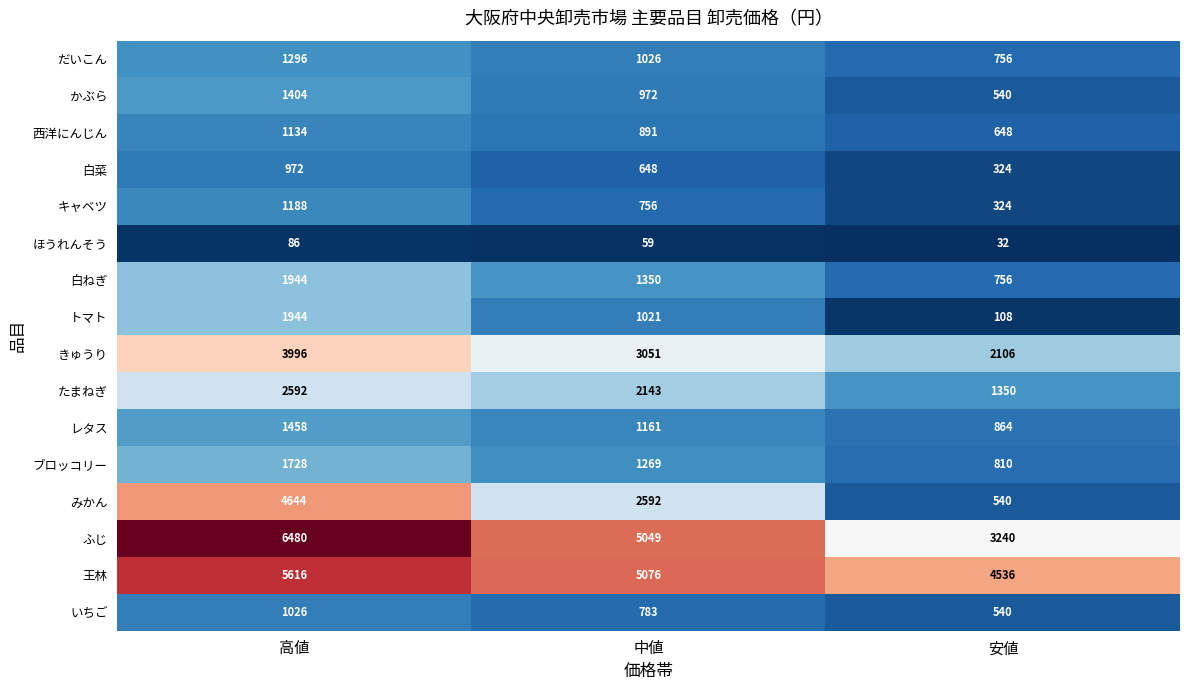

Count the number of data series in this chart.

16